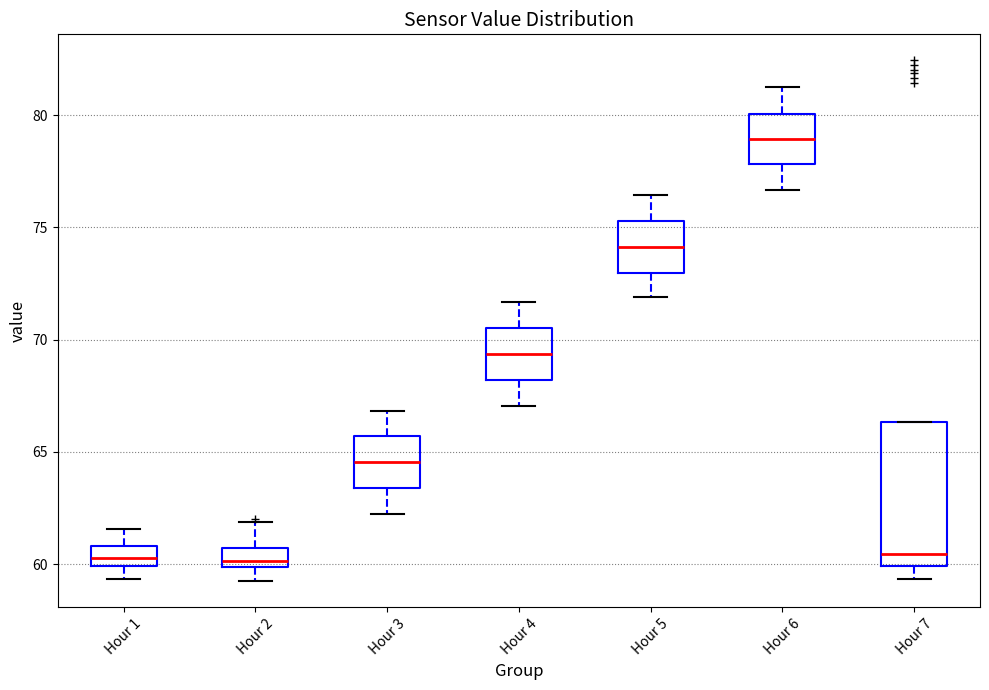

Reading left to right, transcribe this box plot: for each box, give where its median line is, the range the box spans, and where its two whiskers end, as read against the y-axis. The values are not printed on the chart, so give them approximately, as read against the axis.

Hour 1: median 60.5, box 60.0 to 61.0, whiskers 59.5 to 61.5
Hour 2: median 60.0 (just above the box's lower edge), box 60.0 to 60.5, whiskers 59.0 to 62.0
Hour 3: median 64.5, box 63.5 to 65.5, whiskers 62.5 to 67.0
Hour 4: median 69.5, box 68.0 to 70.5, whiskers 67.0 to 71.5
Hour 5: median 74.0, box 73.0 to 75.5, whiskers 72.0 to 76.5
Hour 6: median 79.0, box 78.0 to 80.0, whiskers 76.5 to 81.5
Hour 7: median 60.5, box 60.0 to 66.5, whiskers 59.5 to 66.5